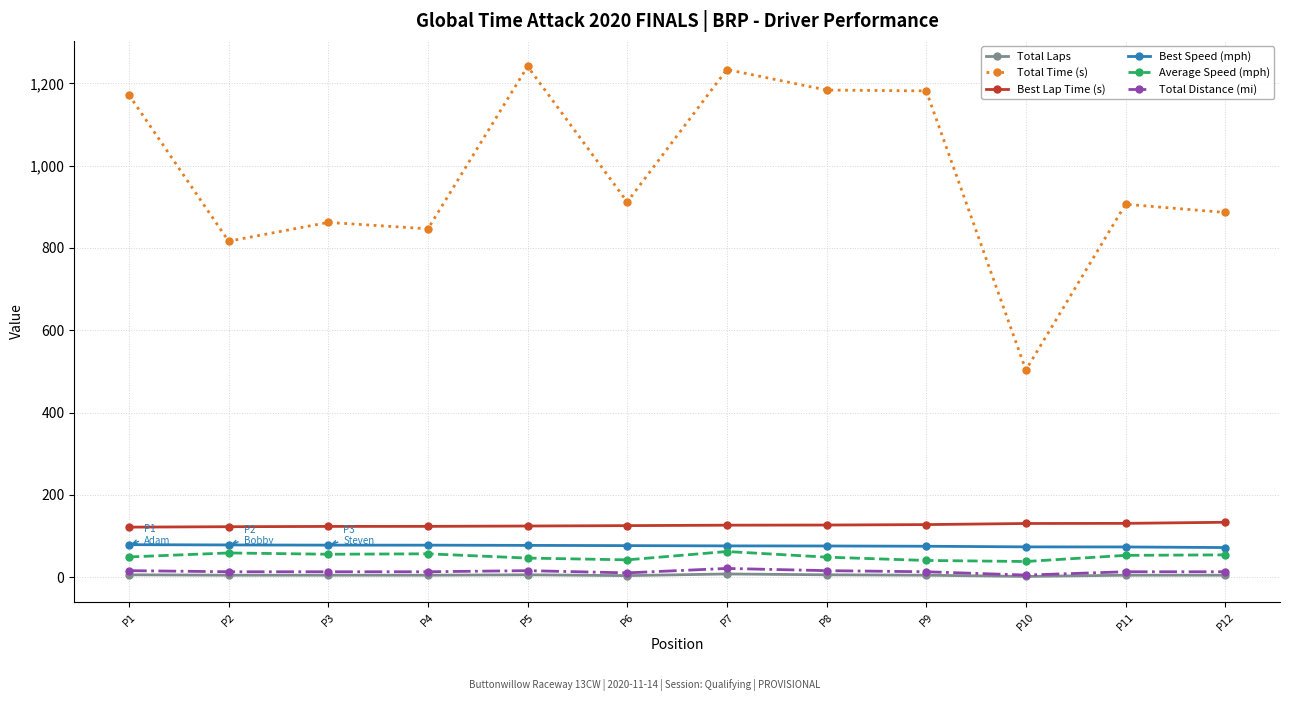

Where does the Total Distance (mi) series first go above 13?

P1